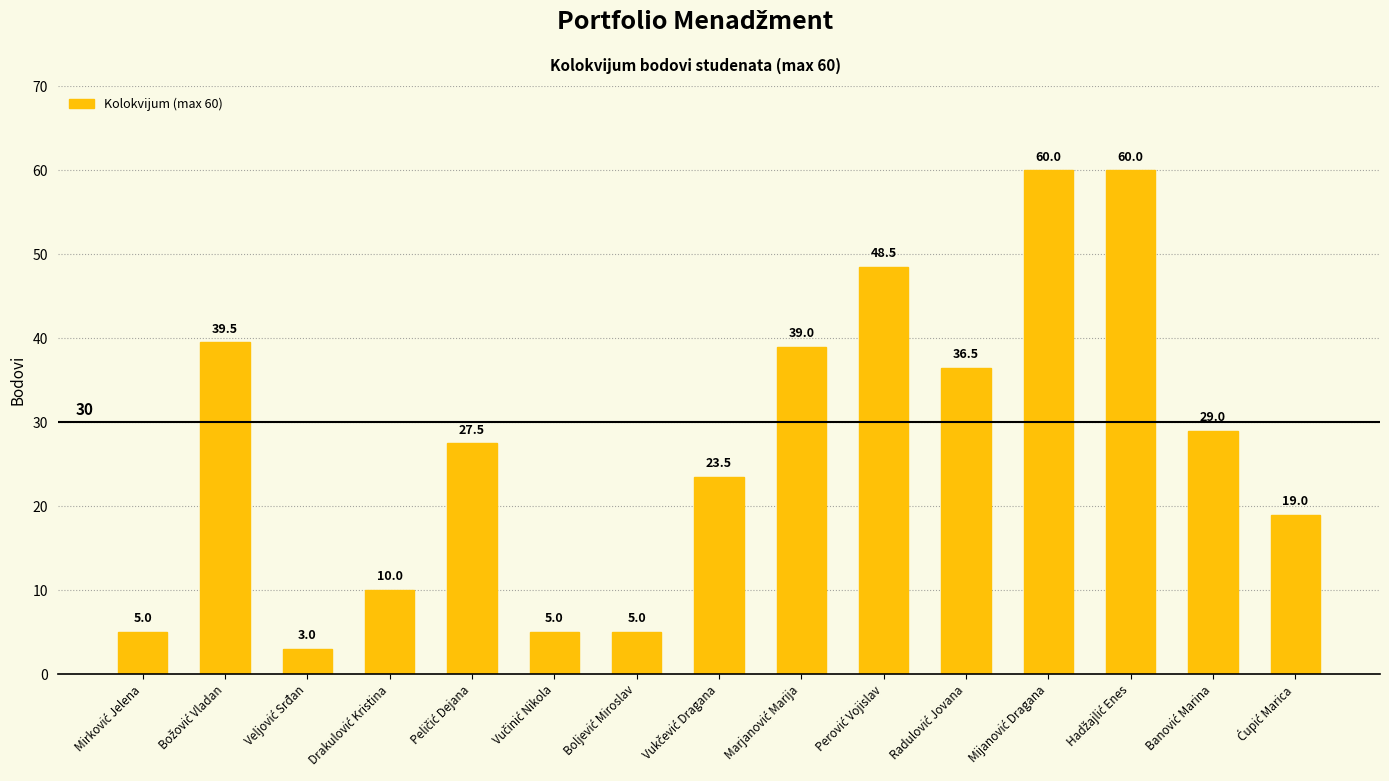

What is the value of the 4th bar from the left?

10.0